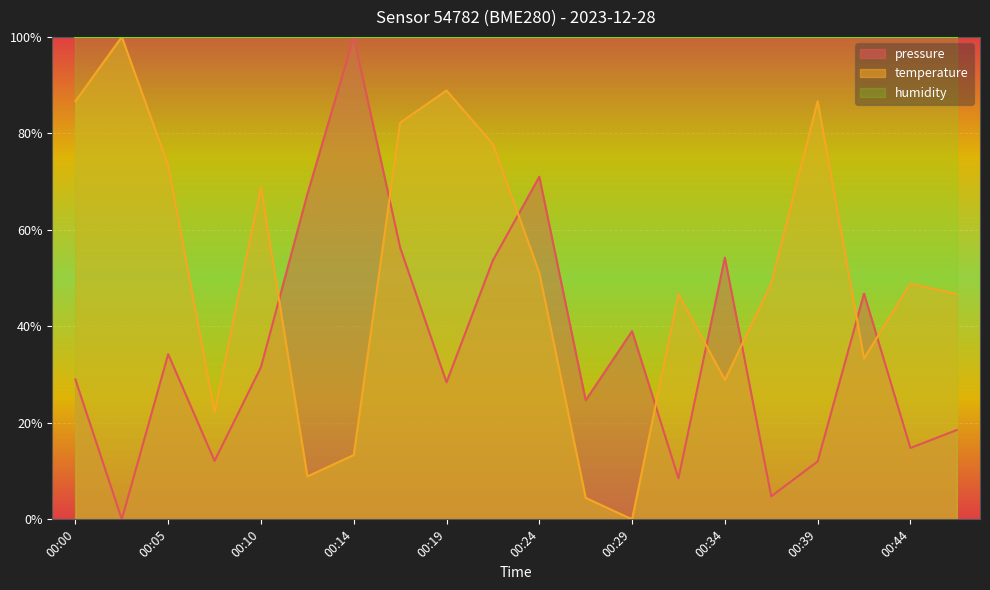

The temperature series shows 60.5 at 00:00. True or false?

False